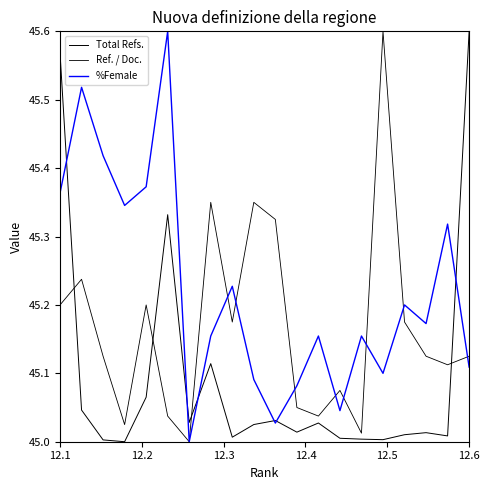

How many values in the Total Refs. series exceed 45?

19